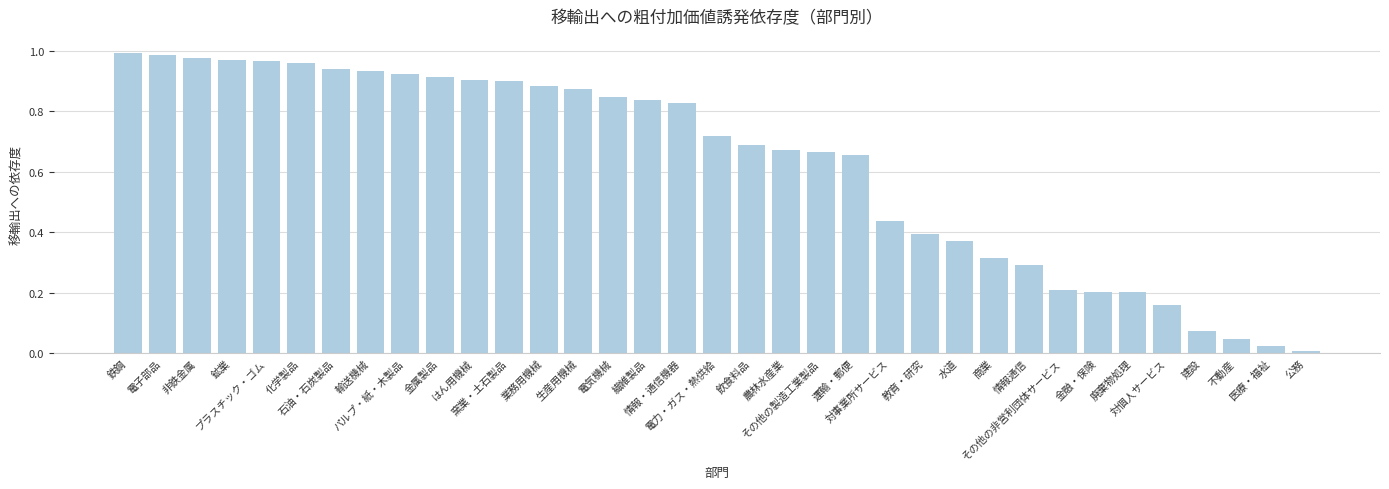

How many bars are there in total?

35